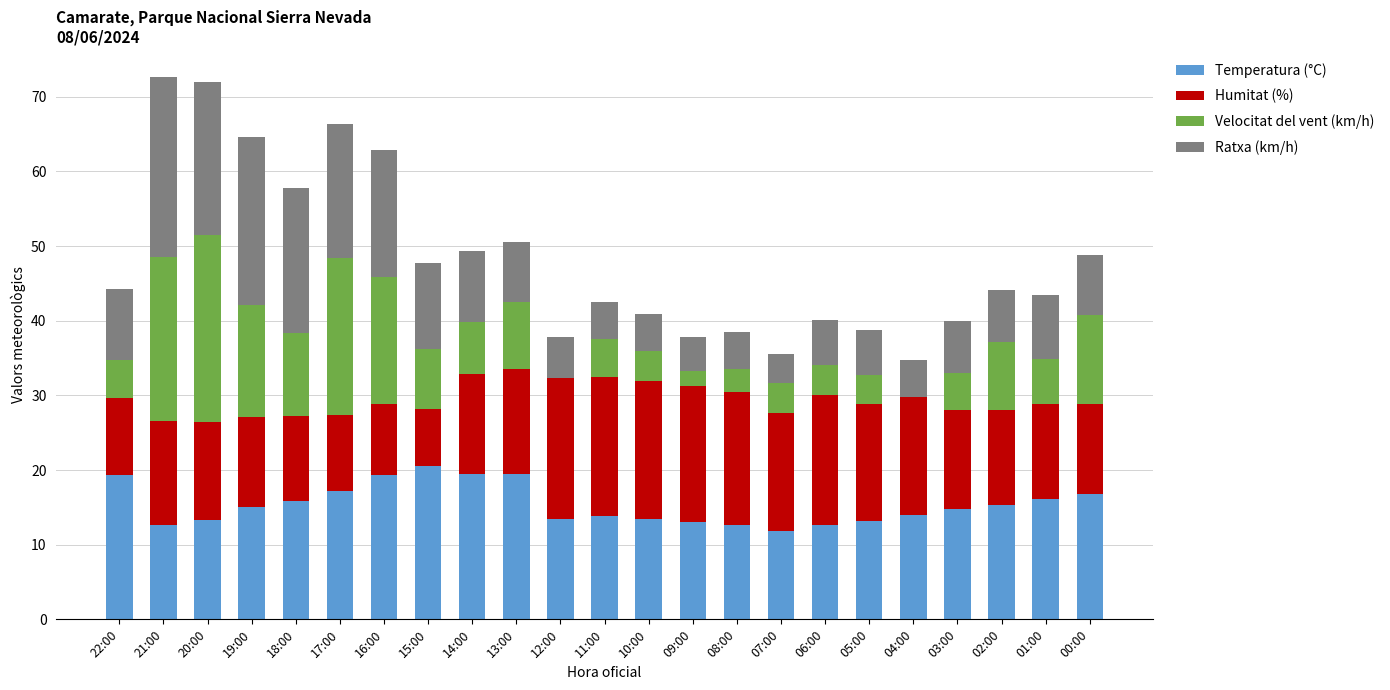

Is it true that Temperatura (°C) equals 13.5 at 12:00?

True